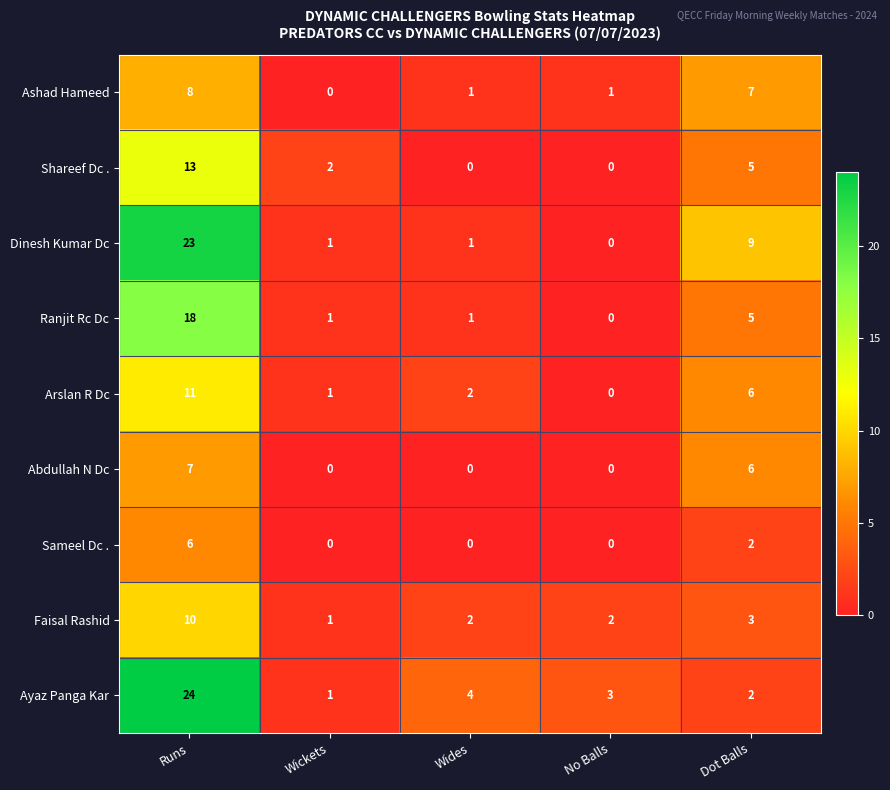

What is the average value of the Shareef Dc . series?

4